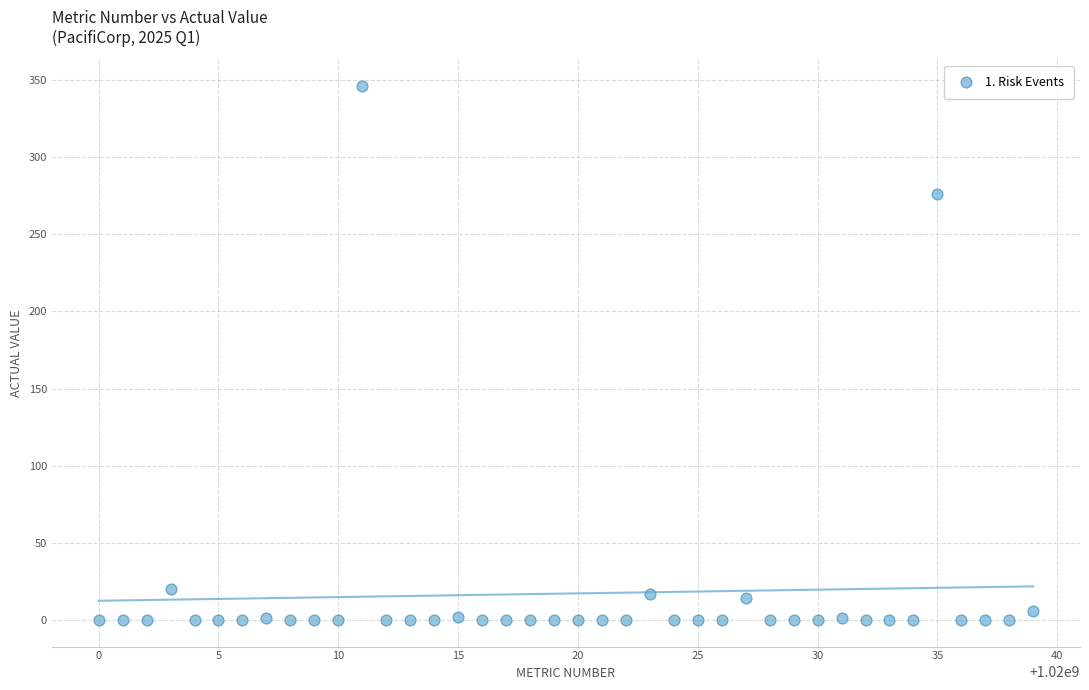

What Y value in the scatter plot is closest to 173?

276